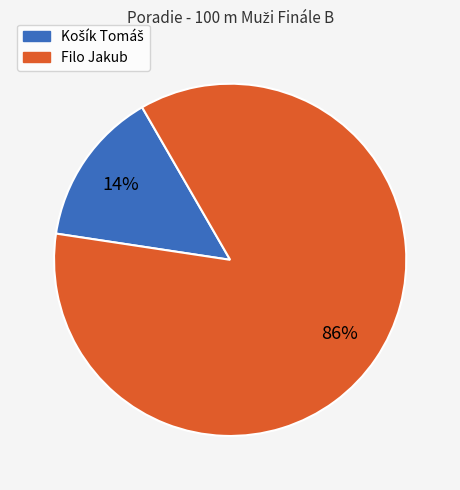

Is there any slice that represents more than half of the pie?

Yes